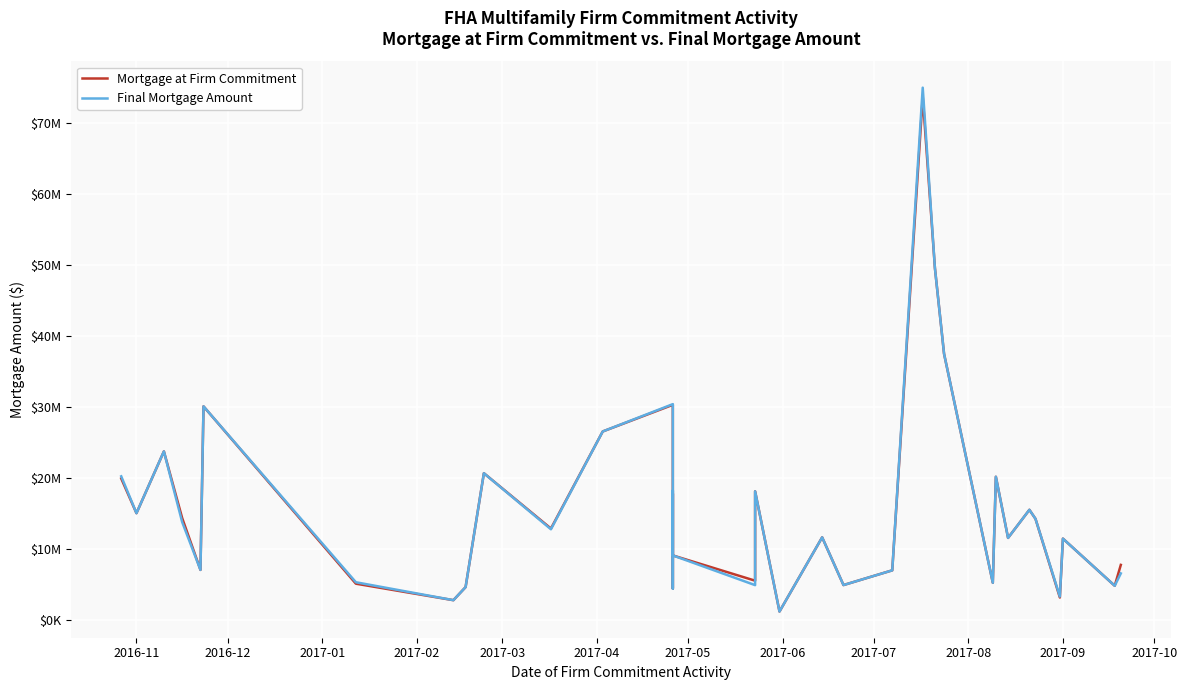

How many interior local peaks does the Mortgage at Firm Commitment series have?

11